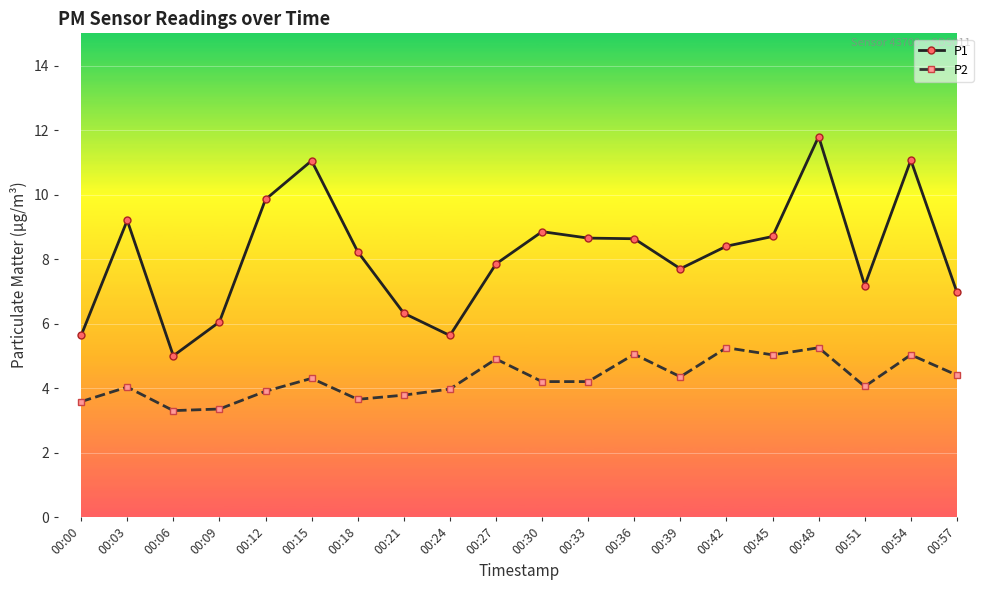

Which series has the widest spread of values?

P1